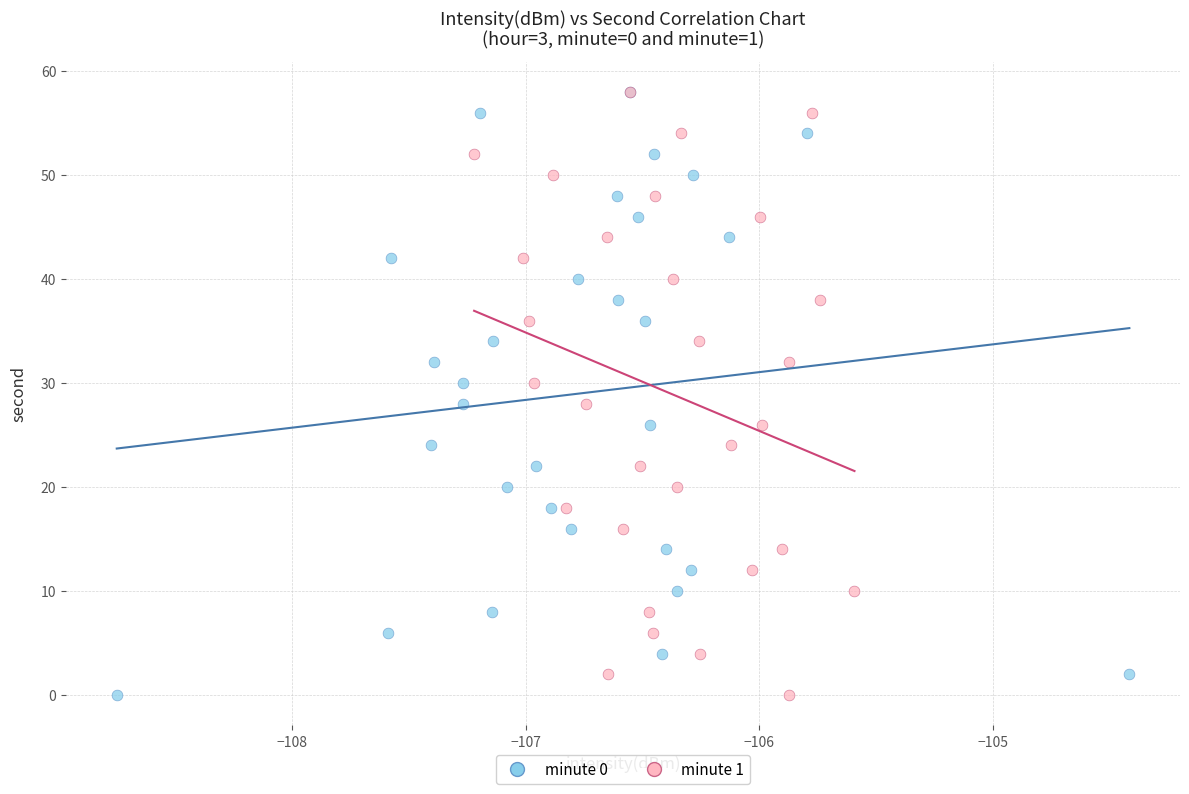

What are all the series names shown in the legend?

minute 0, minute 1